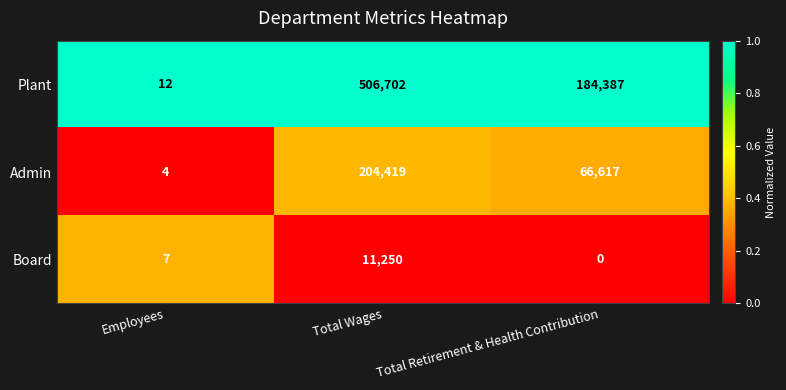

Reading right to left, what are all the values shown in this chart?

Plant: Total Retirement & Health Contribution=184387	Total Wages=506702	Employees=12
Admin: Total Retirement & Health Contribution=66617	Total Wages=204419	Employees=4
Board: Total Retirement & Health Contribution=0	Total Wages=11250	Employees=7